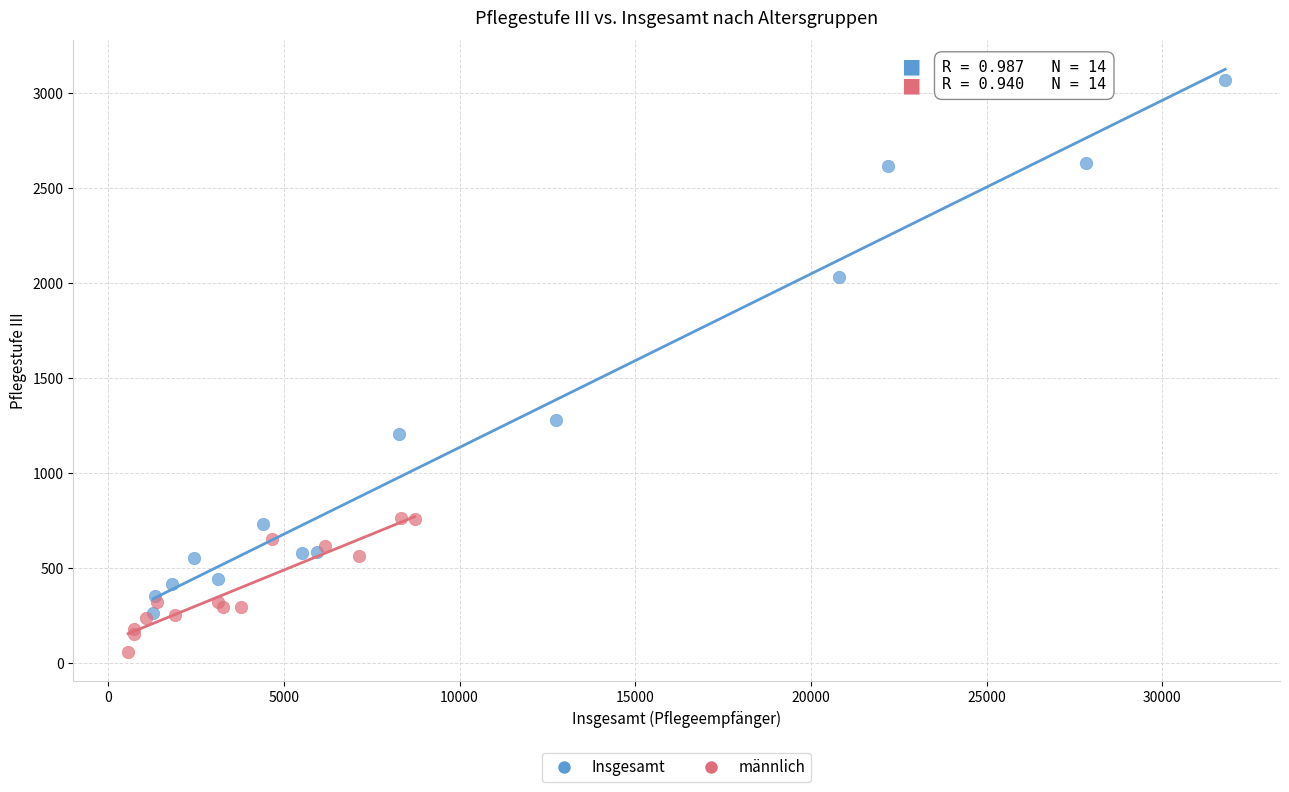

Which series has the widest spread of Y values?

Insgesamt